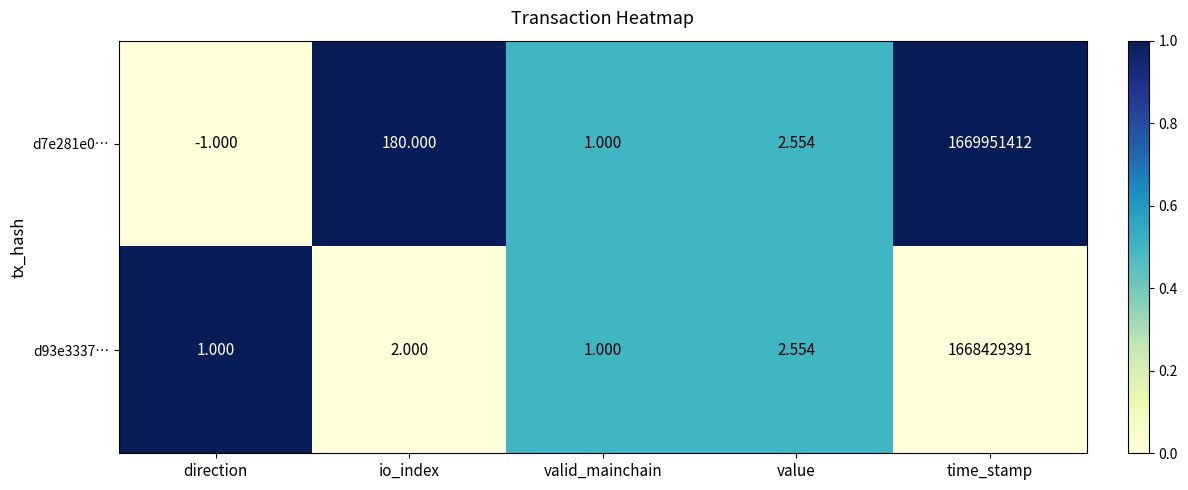

Where does the d7e281e0… series first go above 2?

io_index